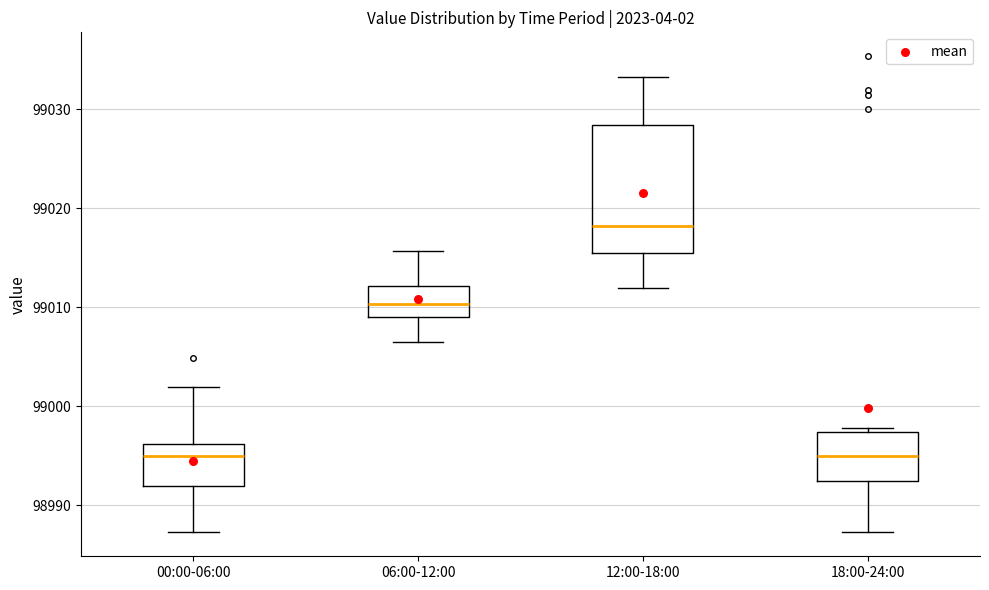

Which box's median line is the highest?

12:00-18:00